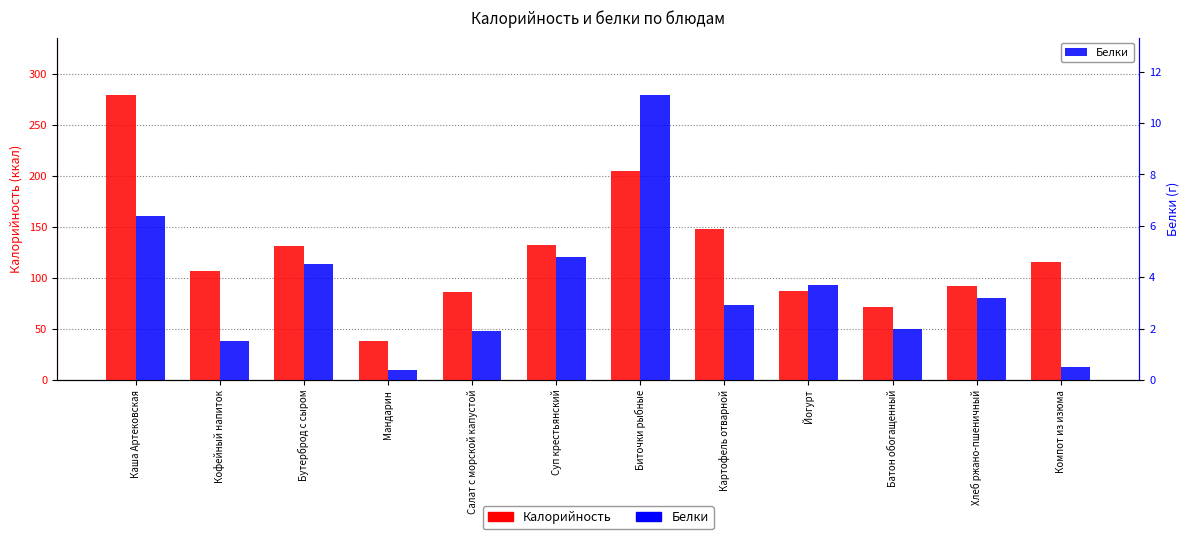

How many data points in Калорийность are above 116?

5